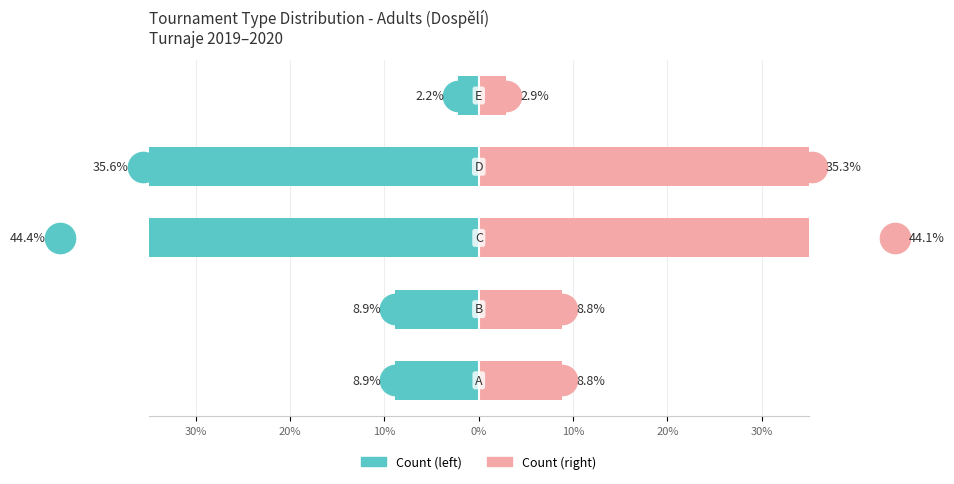

Which series has the largest total across all categories?

Count by Type (right)